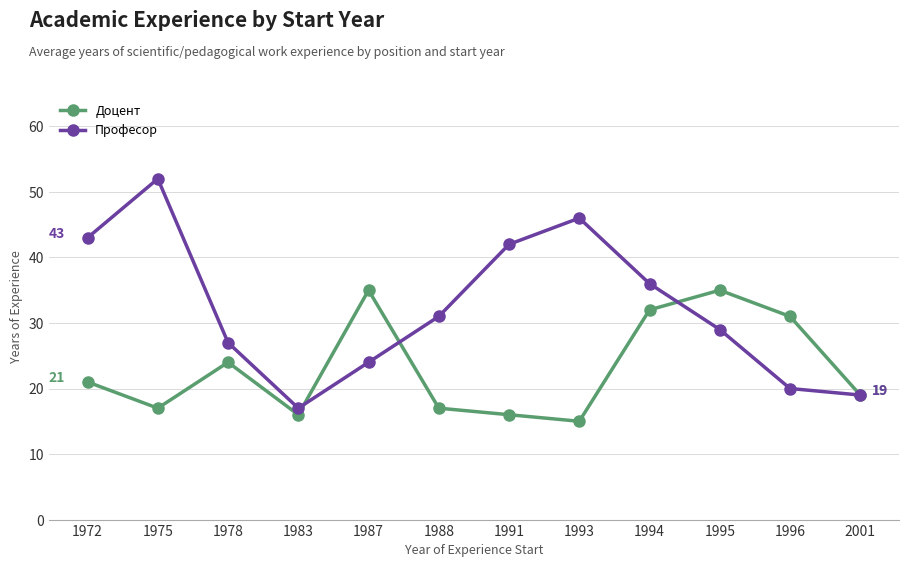

What is the value of the Доцент point at the 2nd from the left?

17